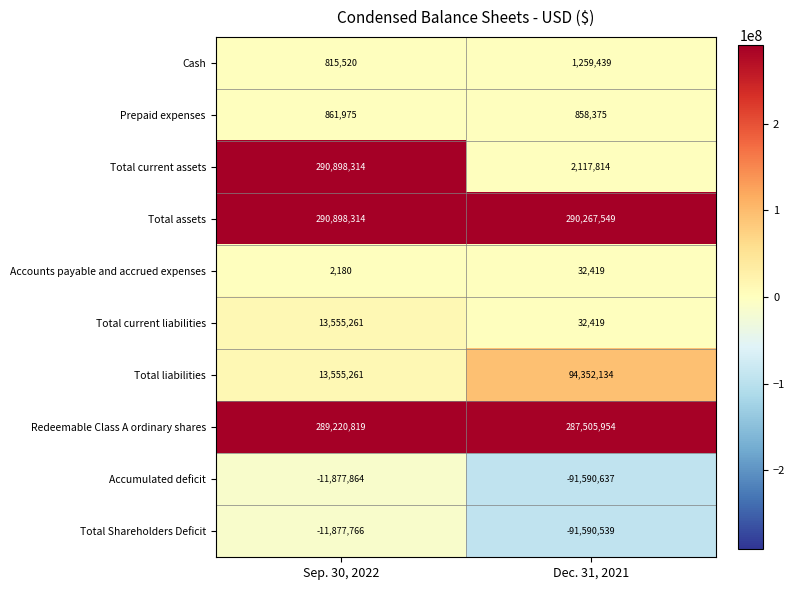

Reading left to right, what are all the values shown in this chart?

Cash: 815520	1259439
Prepaid expenses: 861975	858375
Total current assets: 290898314	2117814
Total assets: 290898314	290267549
Accounts payable and accrued expenses: 2180	32419
Total current liabilities: 13555261	32419
Total liabilities: 13555261	94352134
Redeemable Class A ordinary shares: 289220819	287505954
Accumulated deficit: -11877864	-91590637
Total Shareholders Deficit: -11877766	-91590539